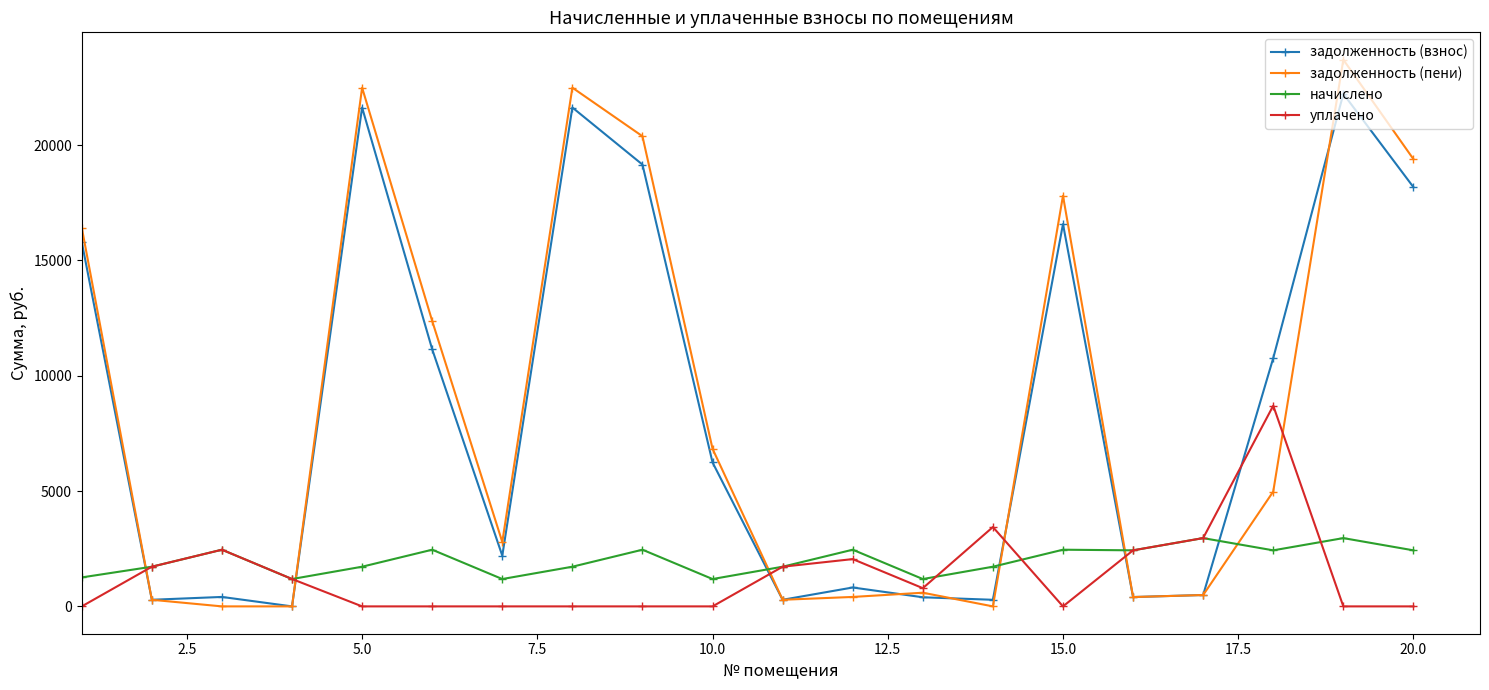

List the series in order of their peak value, lowest first.

начислено, уплачено, задолженность (взнос), задолженность (пени)